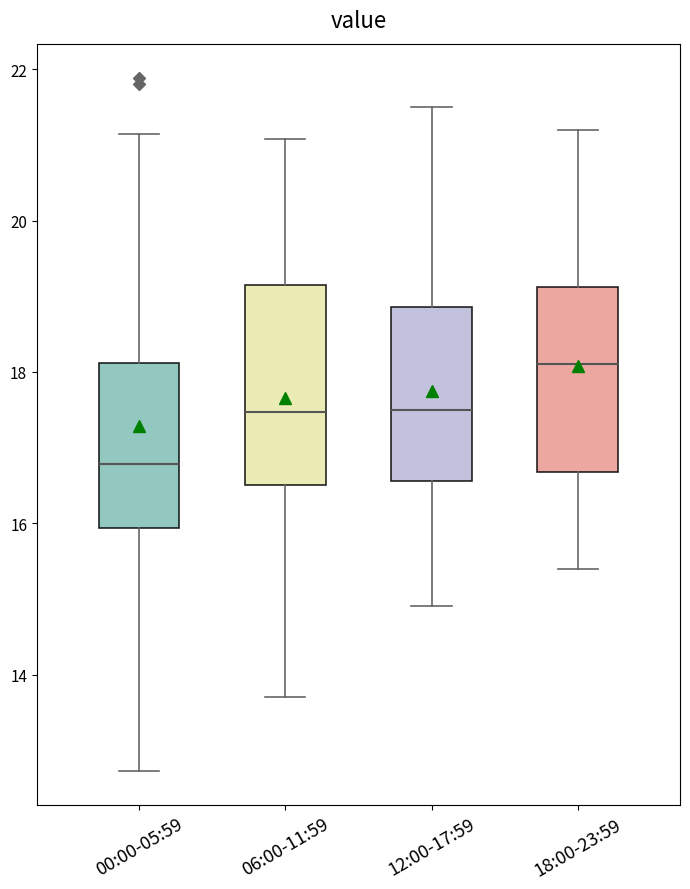

Which box has the highest median line?

18:00-23:59